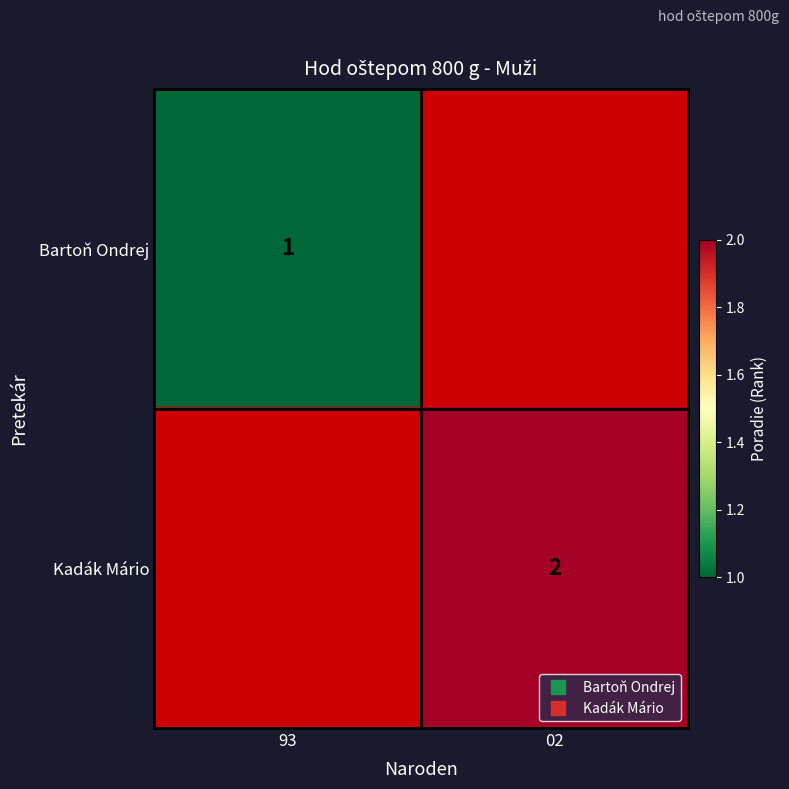

What is the greatest value displayed?

2.0